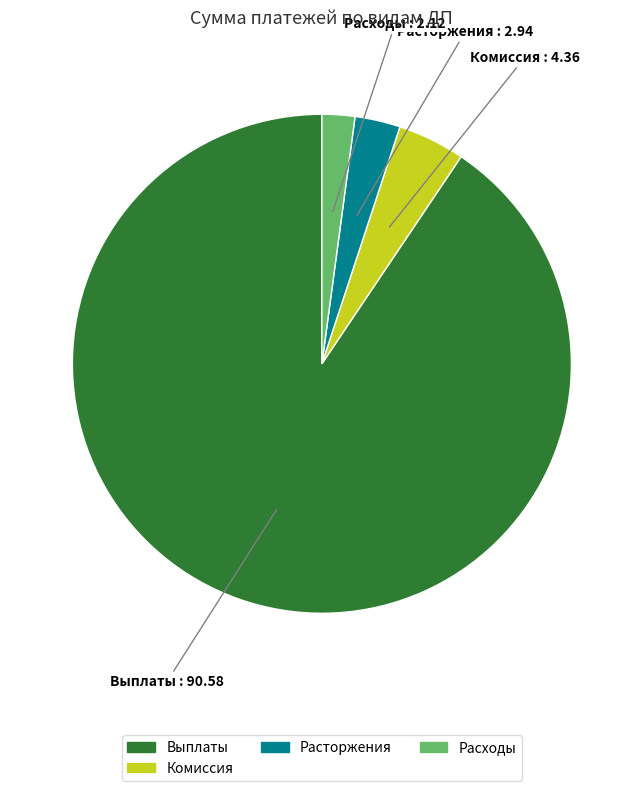

Does any single category account for the majority?

Yes